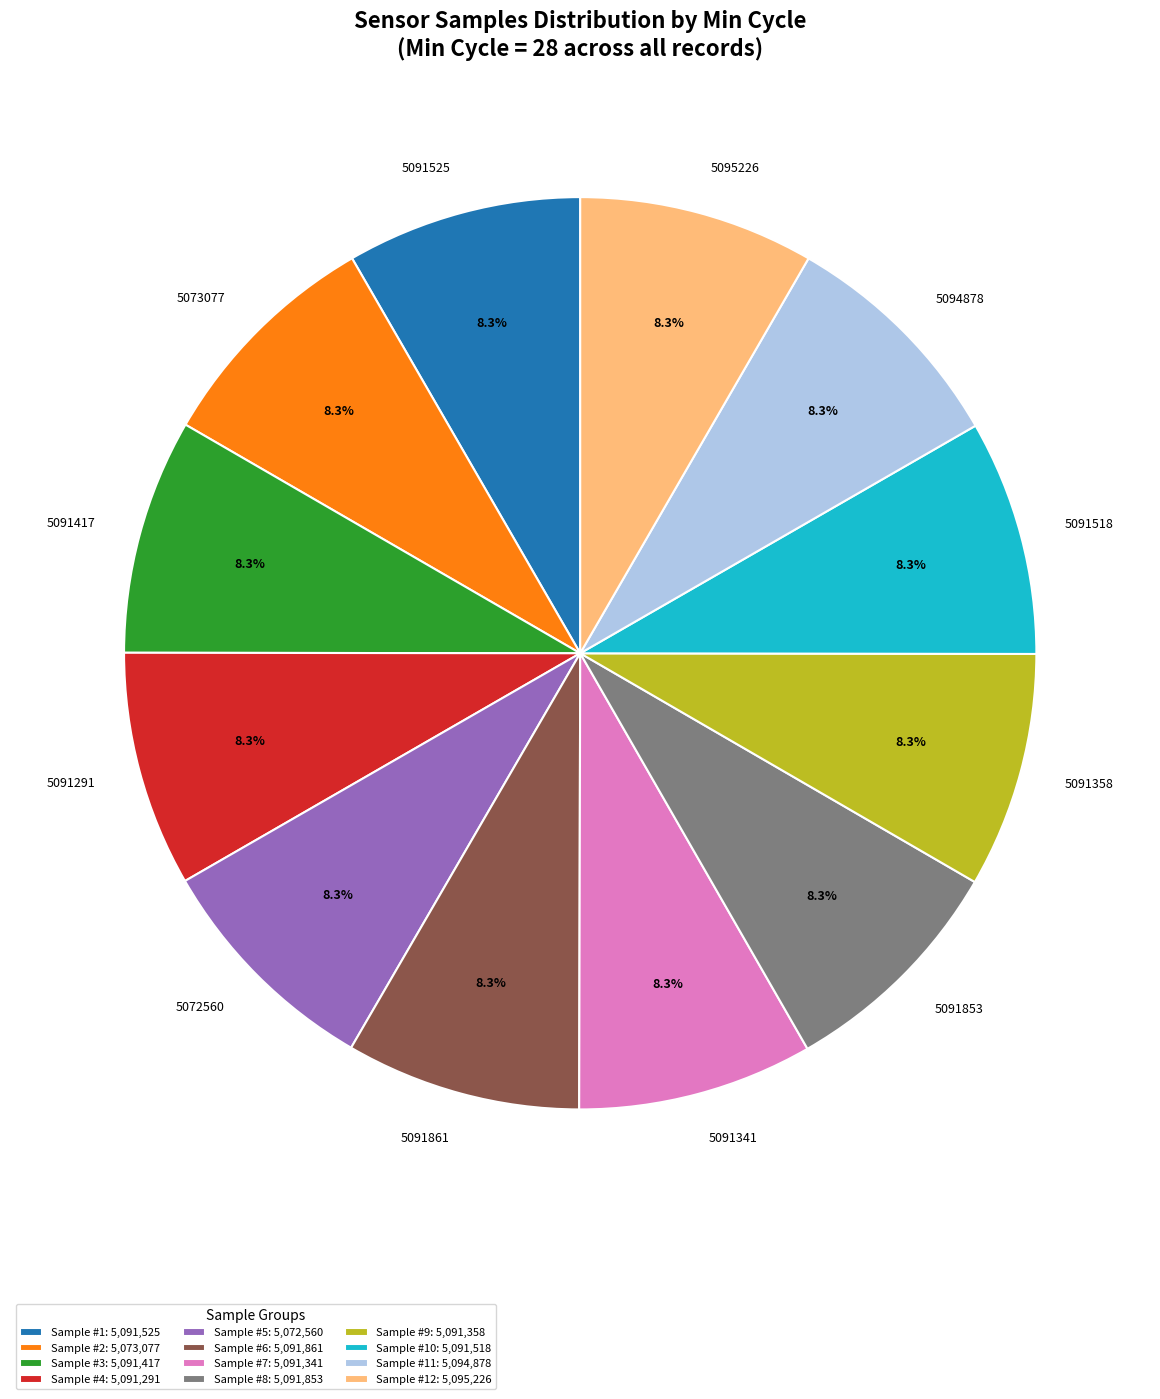

Does 5091525 account for over 50% of the chart?

No